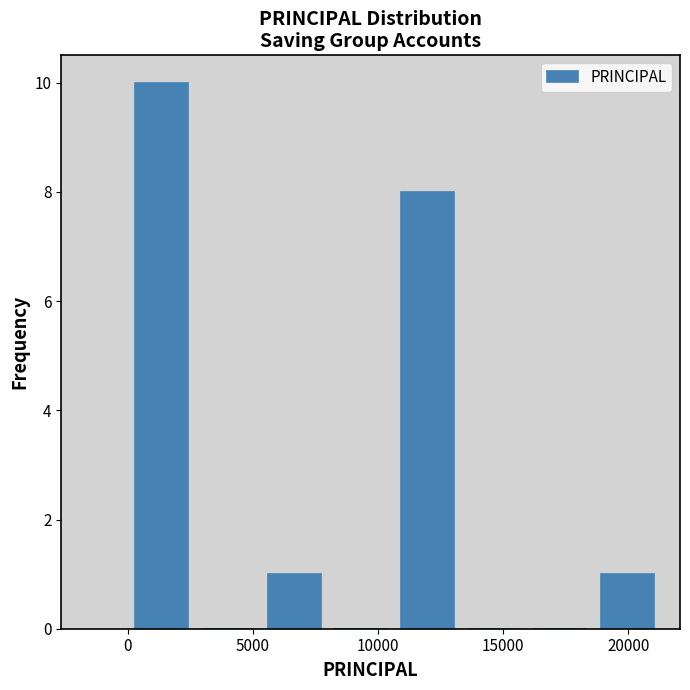

How tall is the bar that spans 5500 to 8000 on the x-axis? Neither the bar edges nor the heights are printed on the chart, so give them approximately, as read against the axes.

1